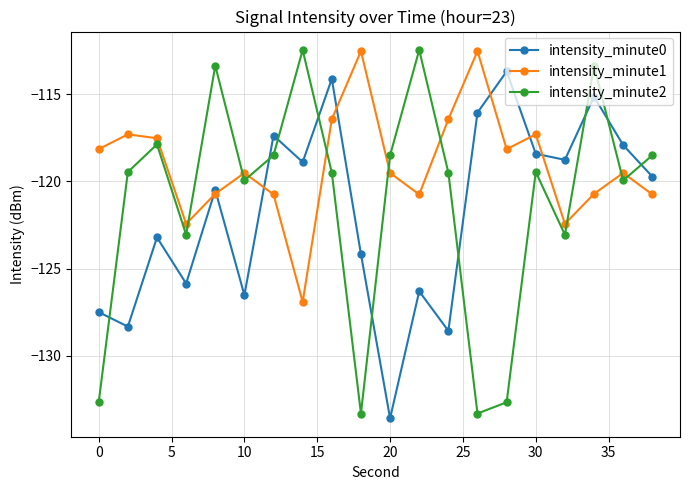

Which series has the largest total across all categories?

intensity_minute1